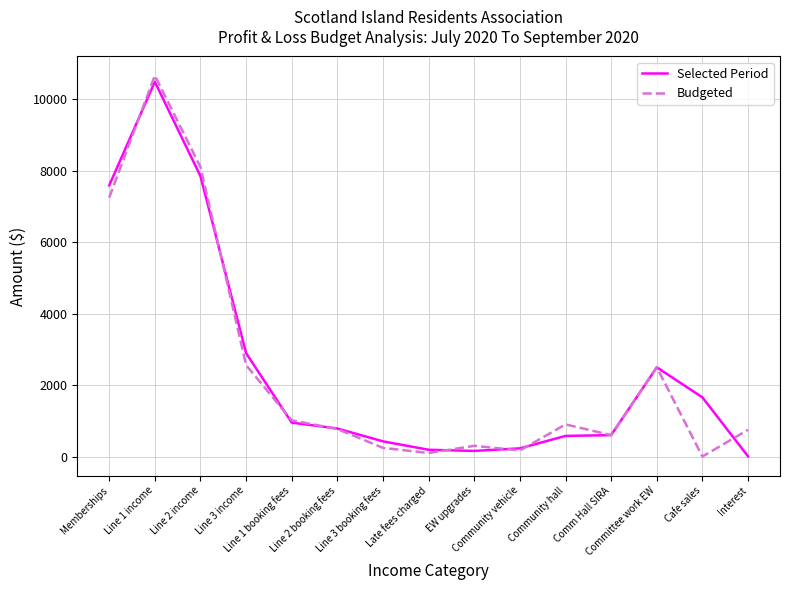

After their last crossing, which series has the higher values: Selected Period or Budgeted?

Budgeted